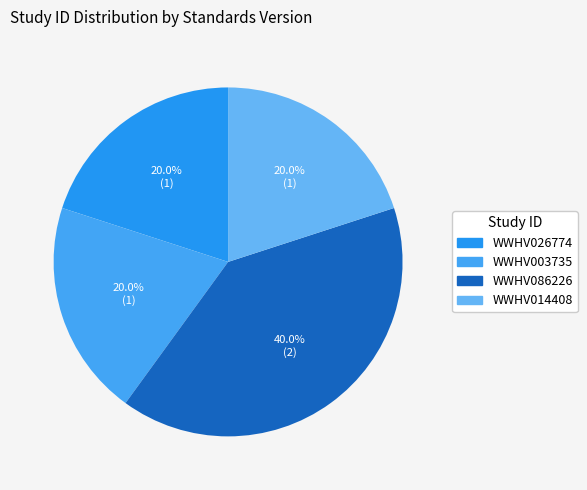

To the nearest percent, what percentage of the pie is WWHV003735?

20%